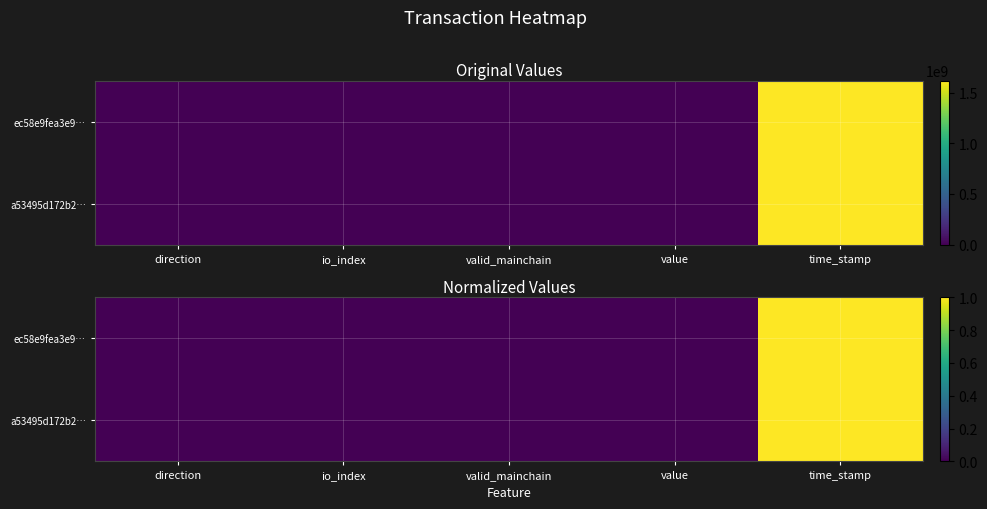

Rank the categories by a53495d172b2… value from lowest to highest.

direction, valid_mainchain, io_index, value, time_stamp